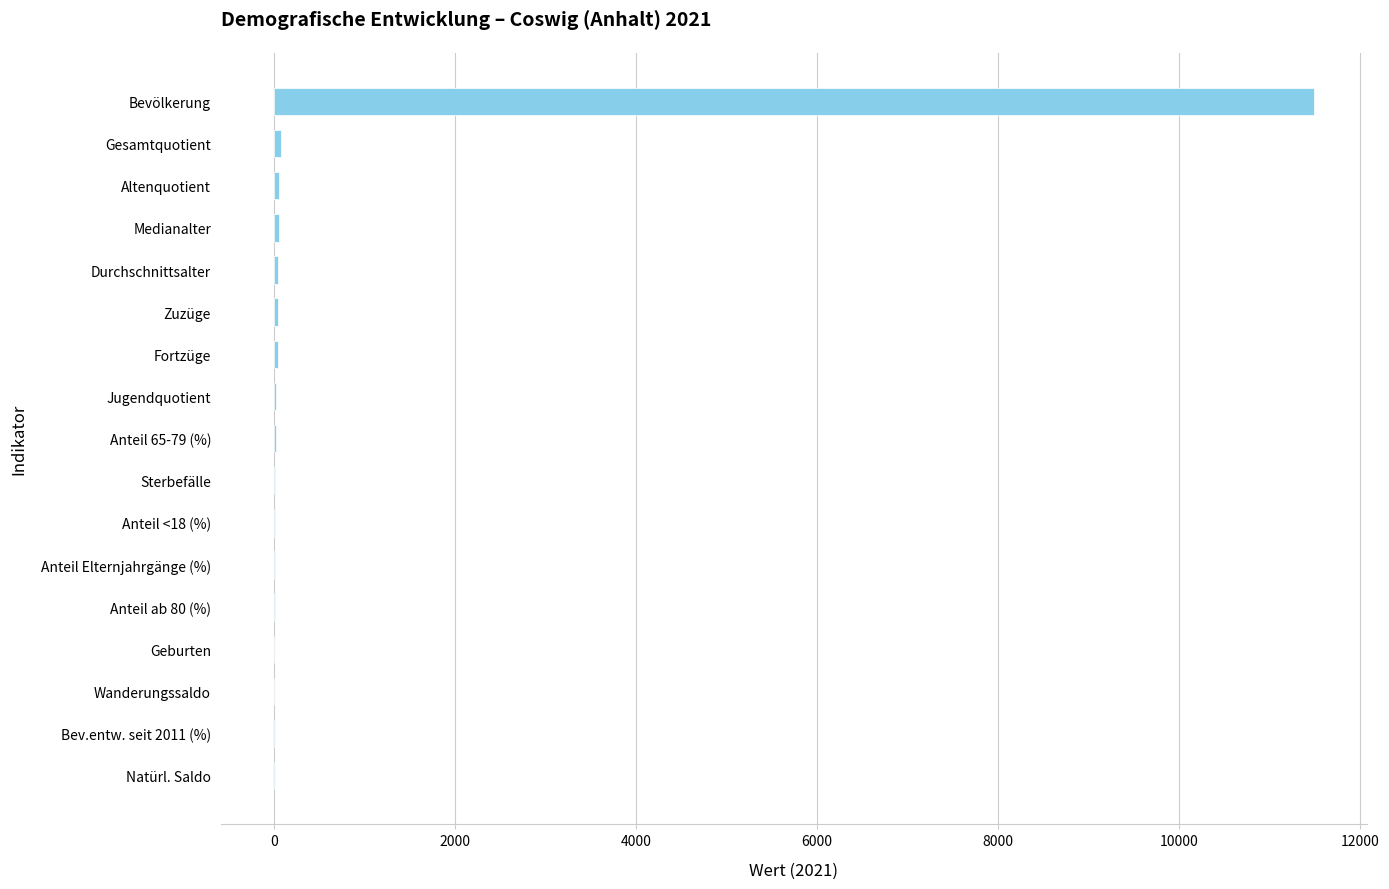

Count the number of values greater than 21.

9